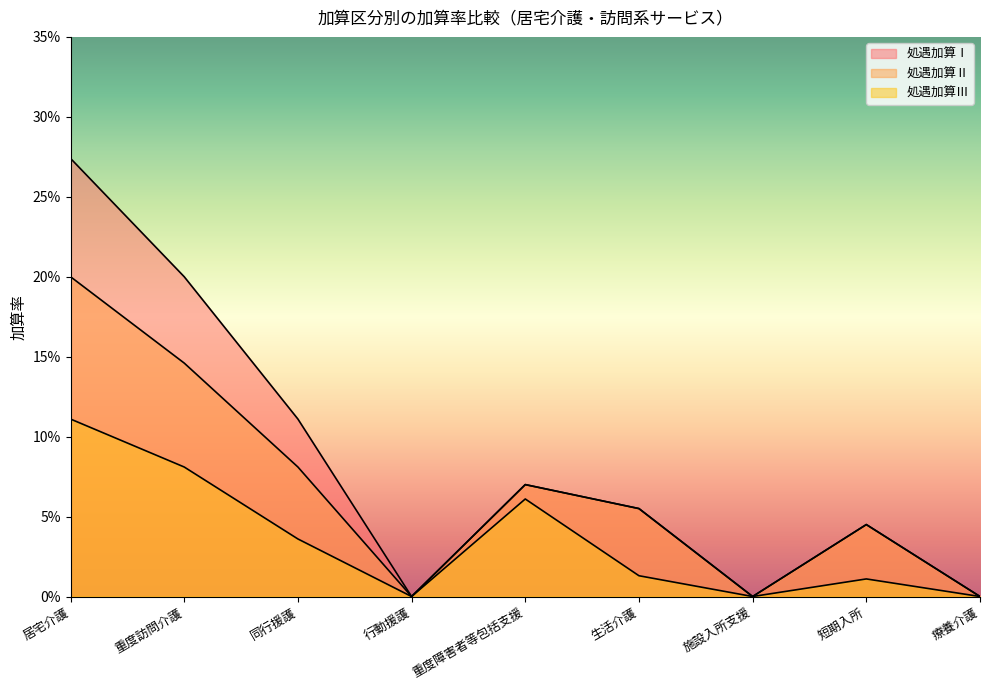

Which has a higher value, 重度障害者等包括支援 or 居宅介護?

居宅介護